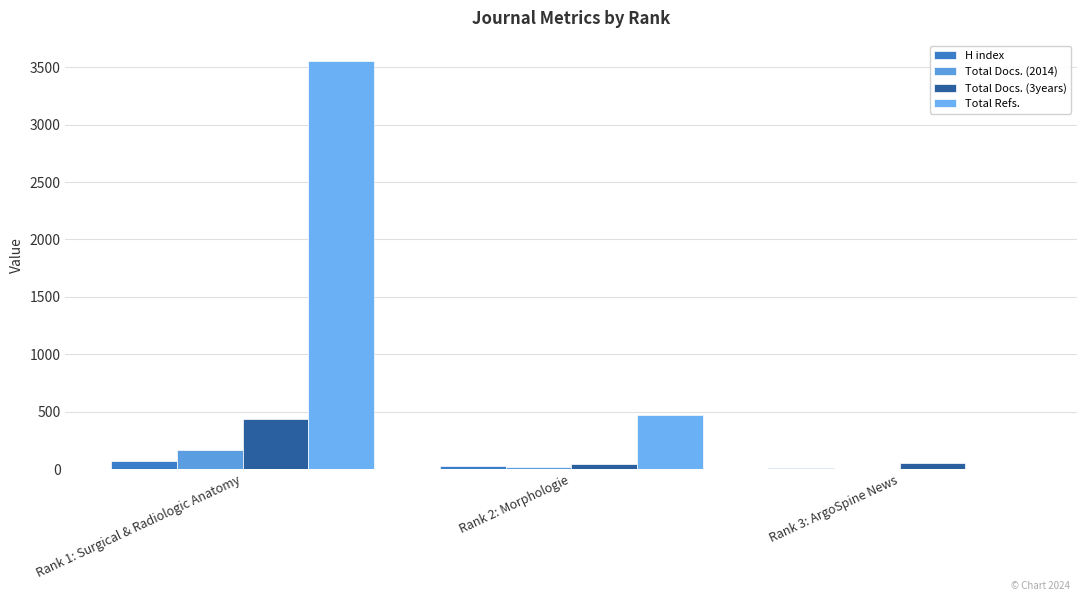

Count the number of categories in the chart.

3